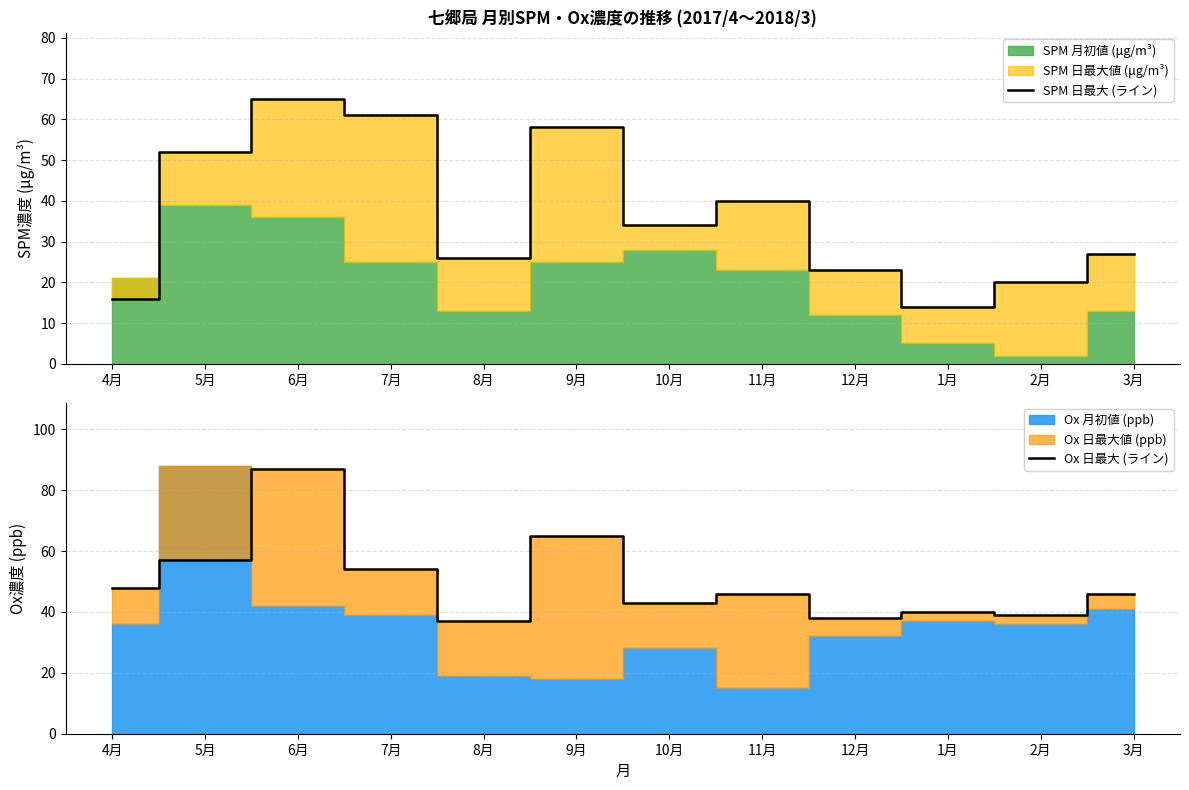

What is the maximum value for SPM 日最大 (ライン)?

65